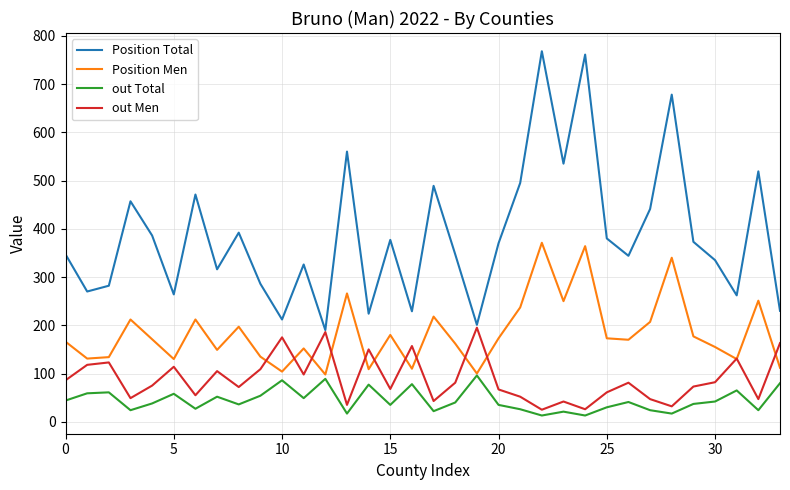

Which series has the largest total across all categories?

Position Total